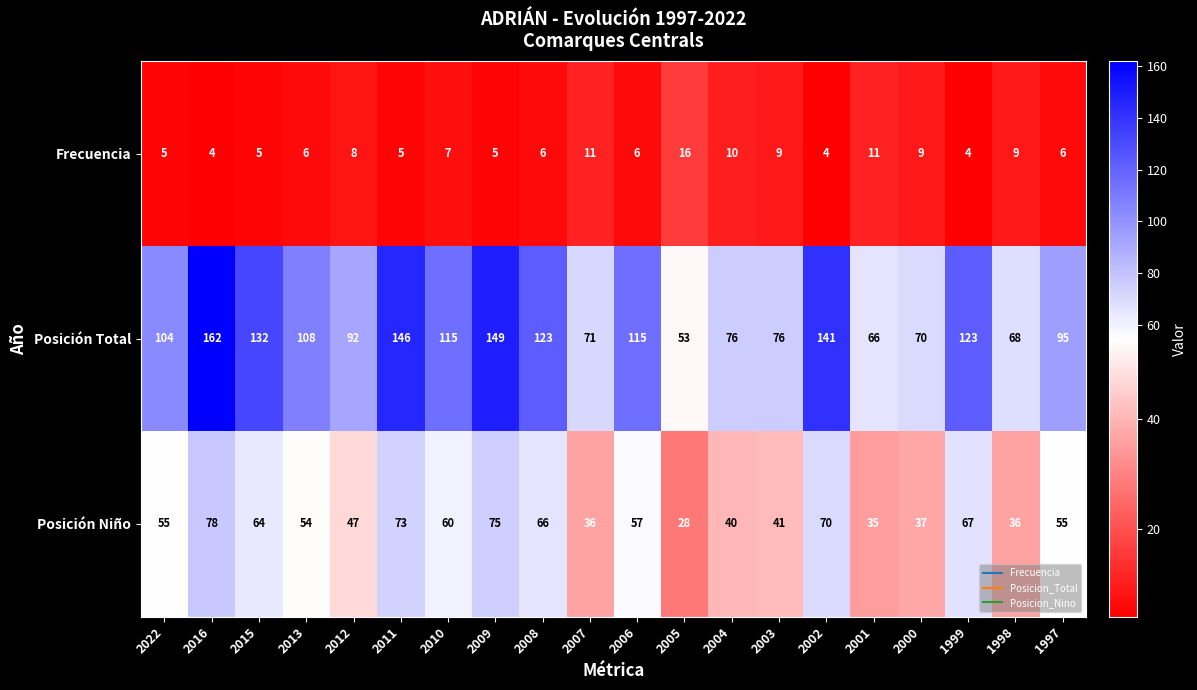

Between 2015 and 2000, which series saw the biggest shift?

Posición Total